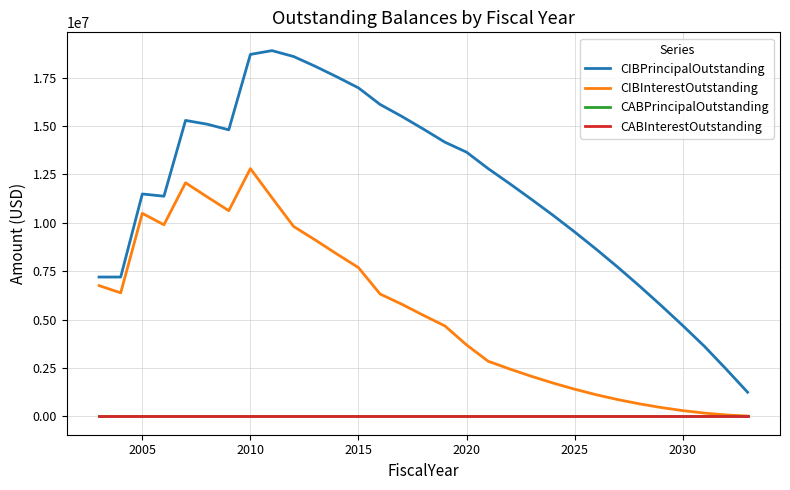

Does the chart display data point markers on the line(s)?

No